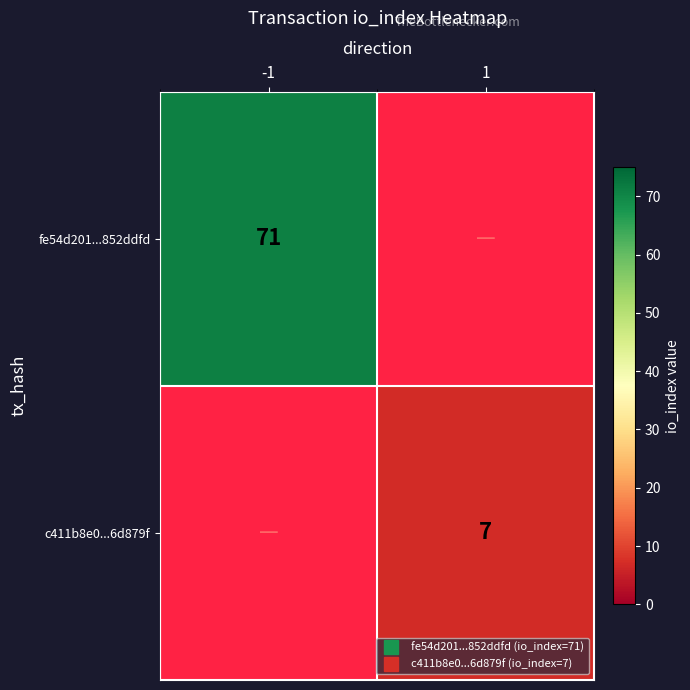

Rank the categories by c411b8e0...6d879f value from lowest to highest.

-1, 1